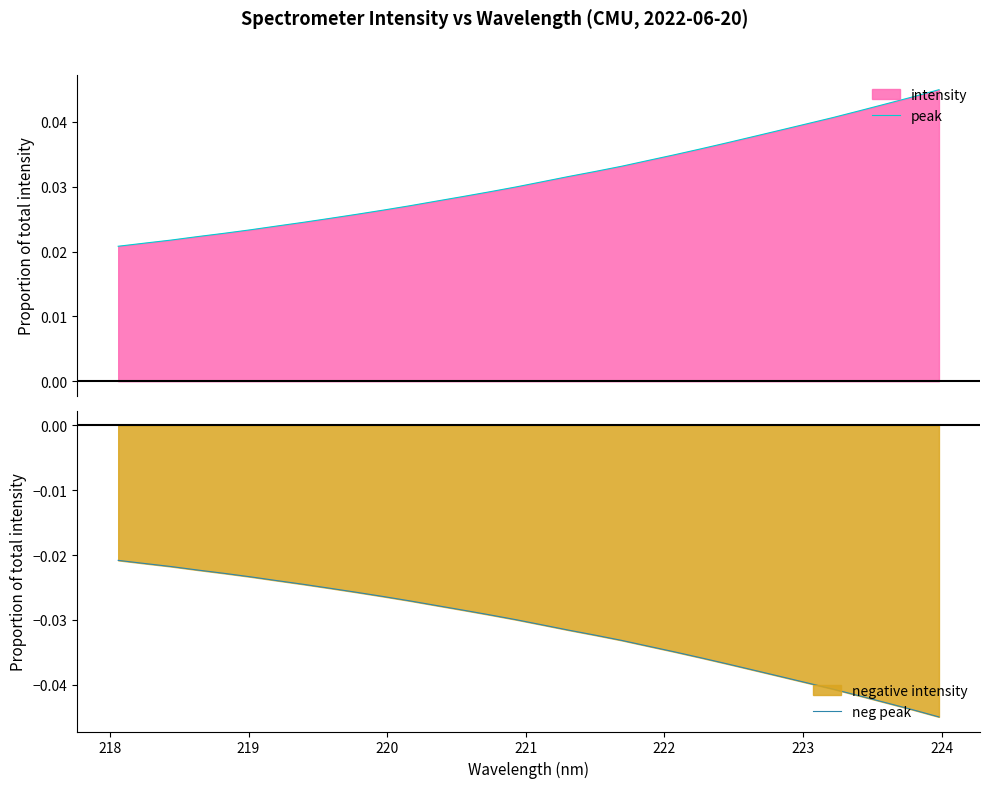

True or false: peak and neg peak intersect in this chart.

False